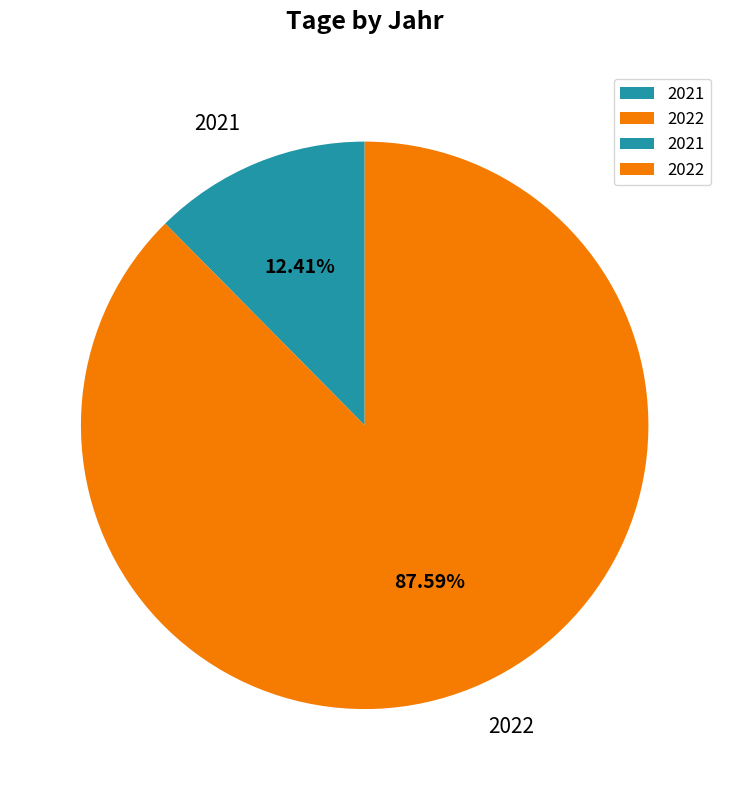

How many segments does this pie chart have?

2